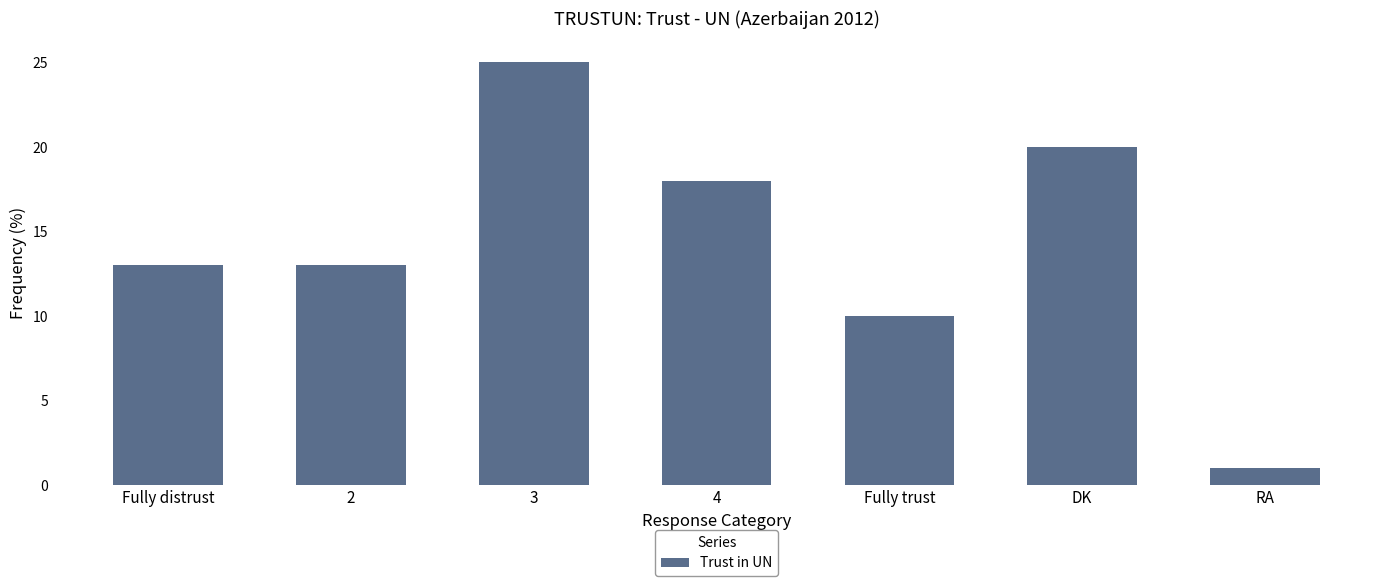

True or false: the data shows 13 at 2.

True